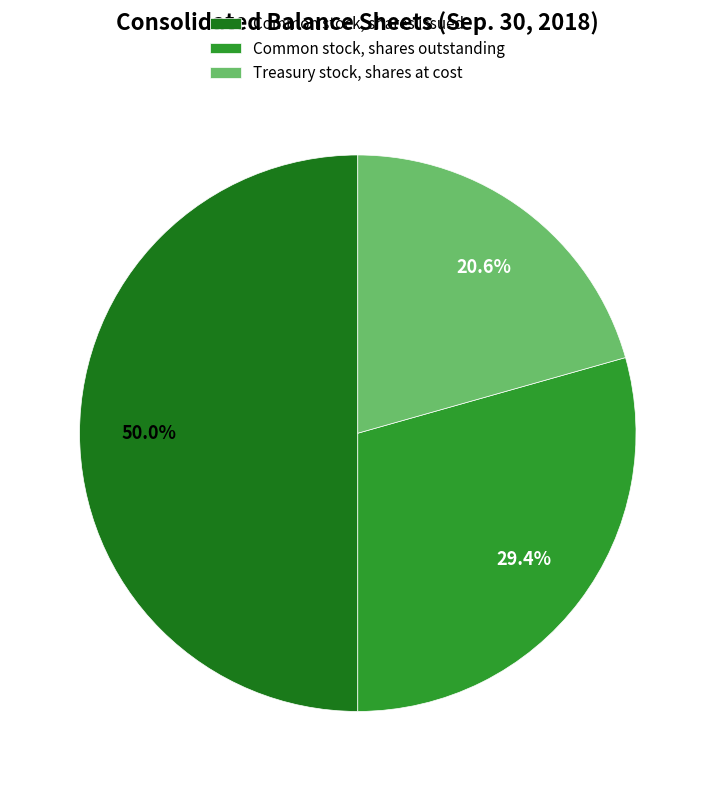

To the nearest percent, what is the average slice percentage?

33%